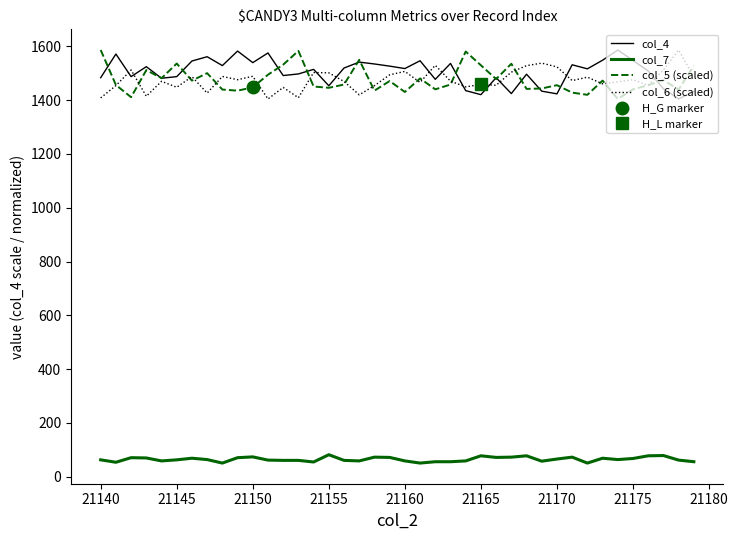

What is the difference between the maximum and minimum values in the col_6 (scaled) series?

182.0